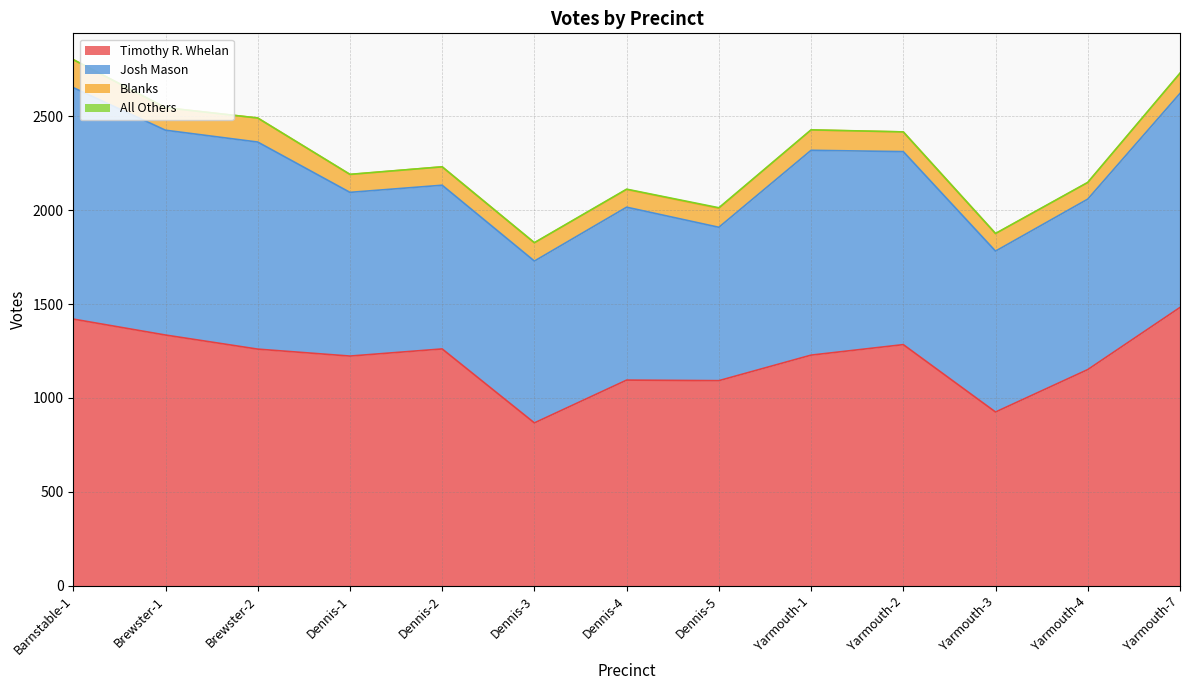

What is the value of the Timothy R. Whelan point at the 4th from the left?

1223